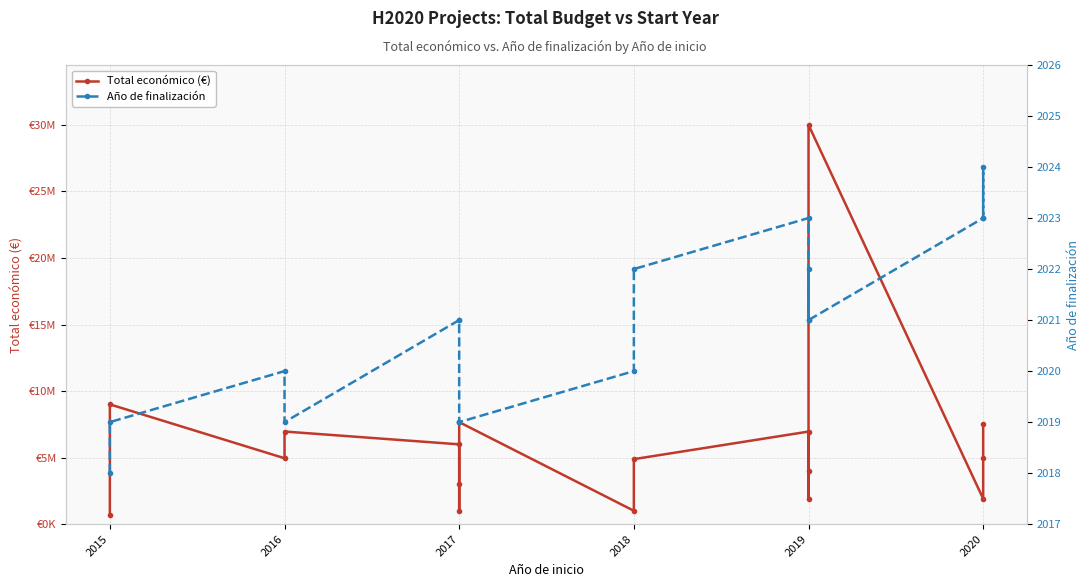

Where is Año de finalización nearest to the value 2021?

2017